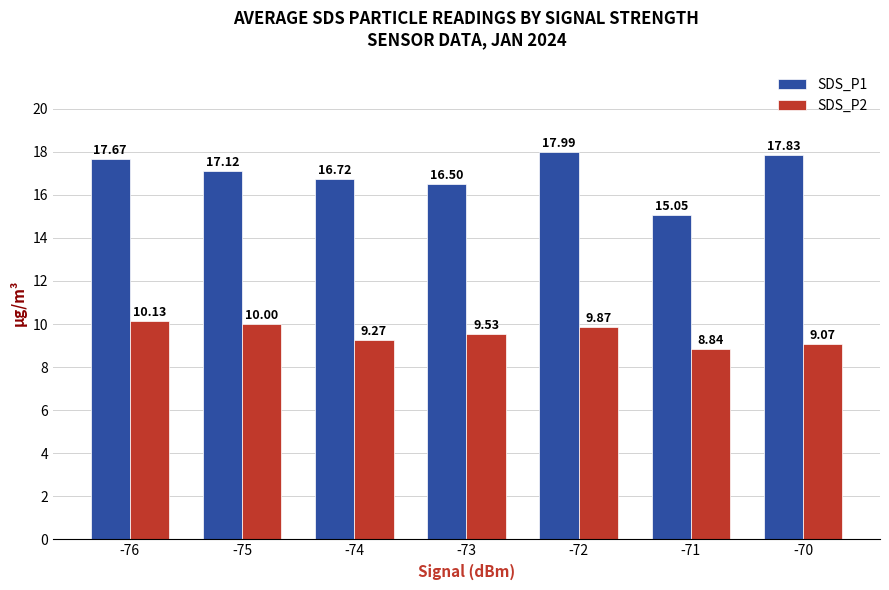

What is the total value across all series at -72?

27.9